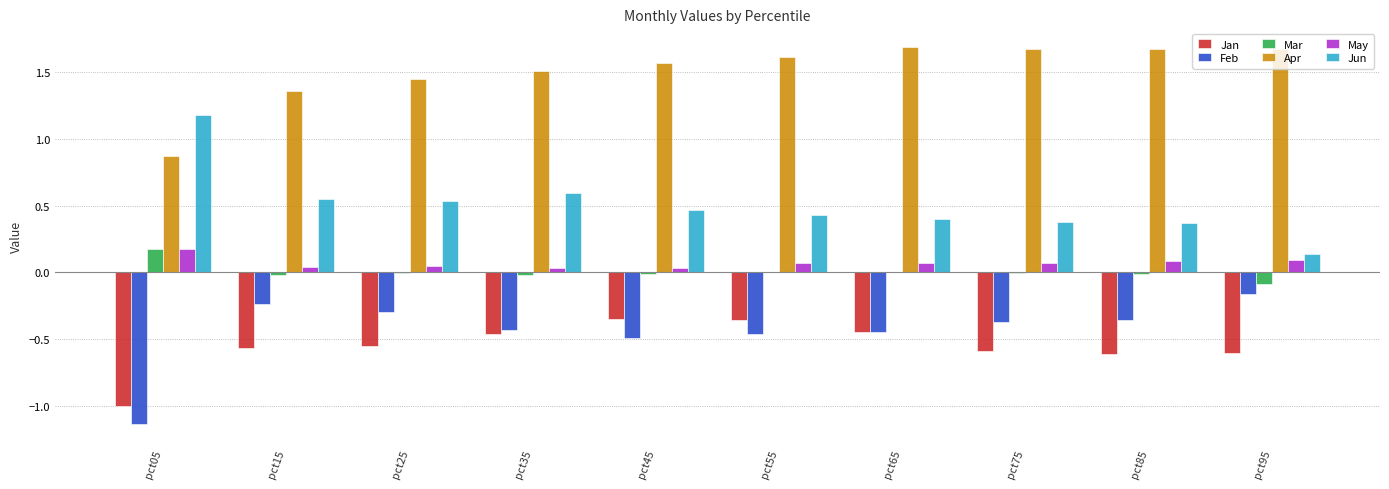

Which series has the widest spread of values?

Jun